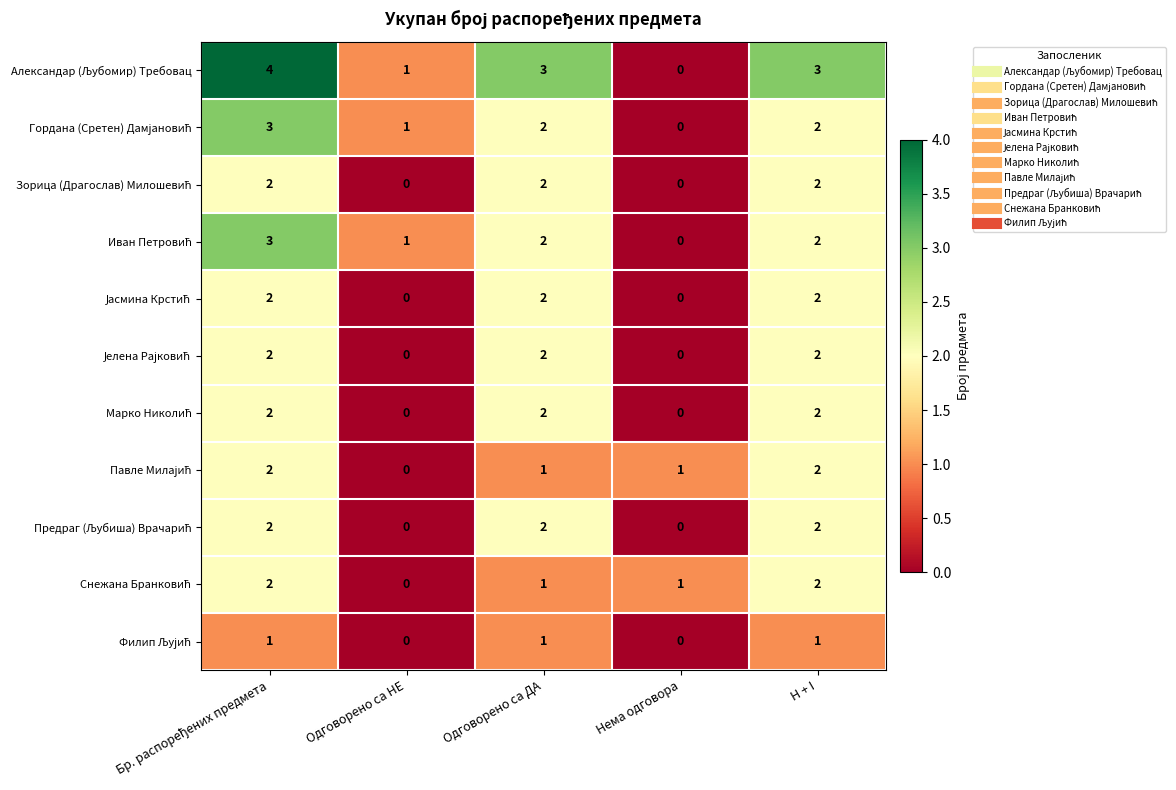

What is the greatest value displayed?

4